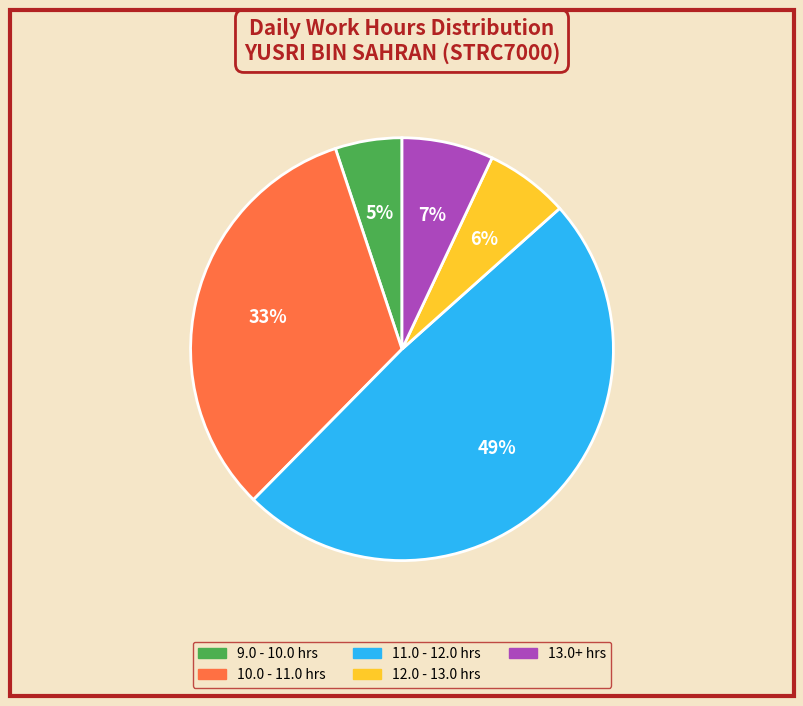

To the nearest percent, what is the average slice percentage?

20%